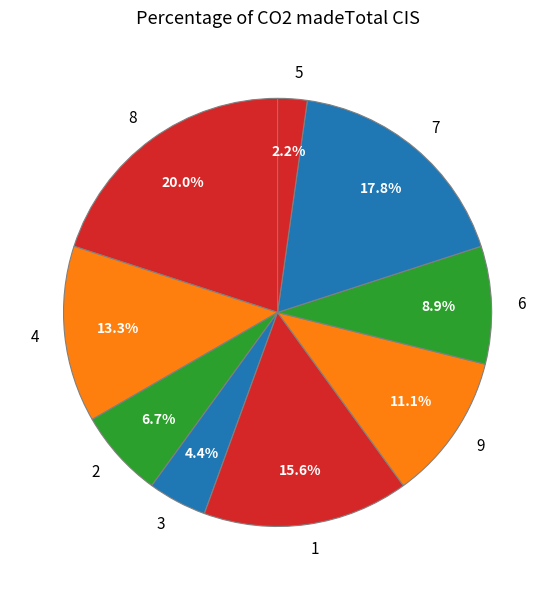

Do 4 and 9 together represent more than half of the pie?

No